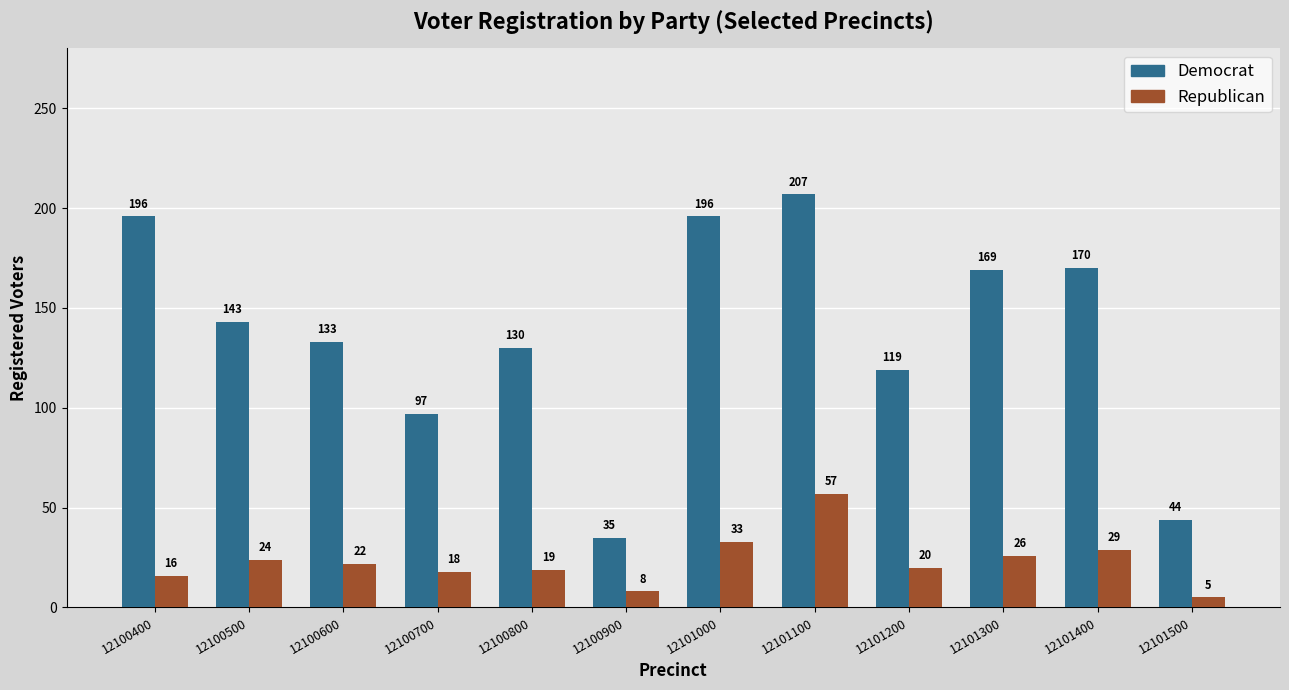

Which series has the largest range (max minus min)?

Democrat